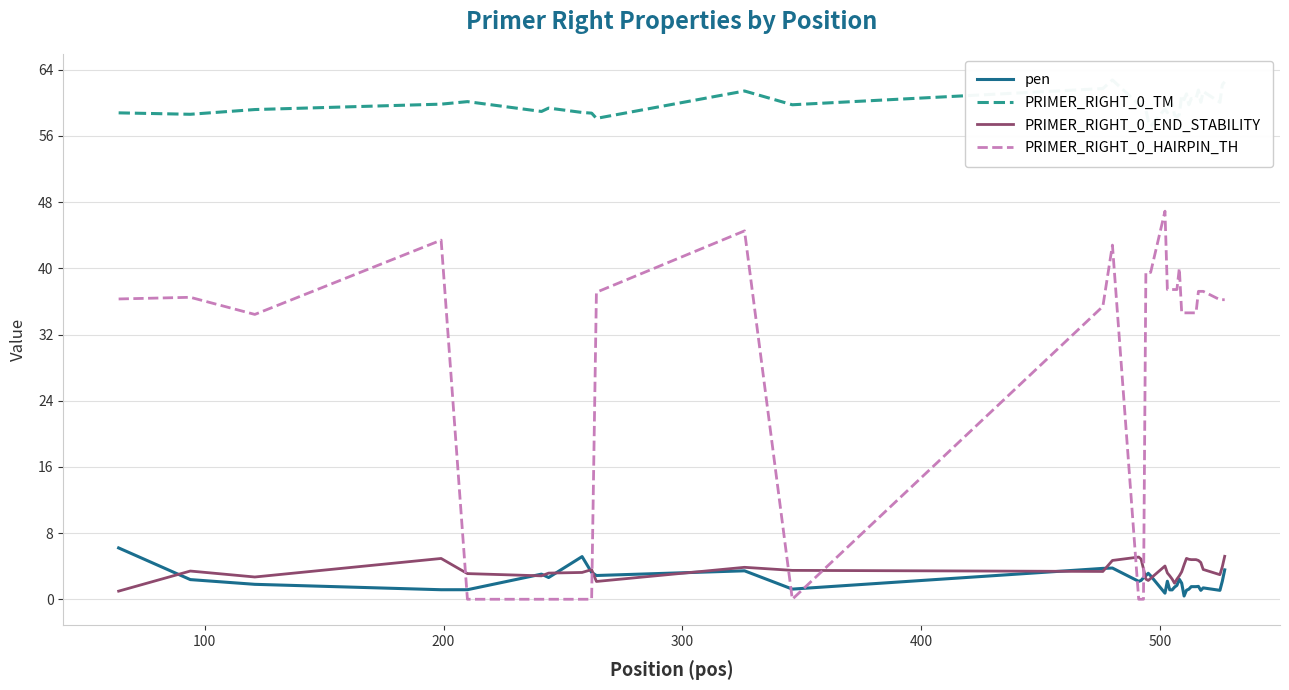

True or false: PRIMER_RIGHT_0_HAIRPIN_TH and pen intersect in this chart.

True